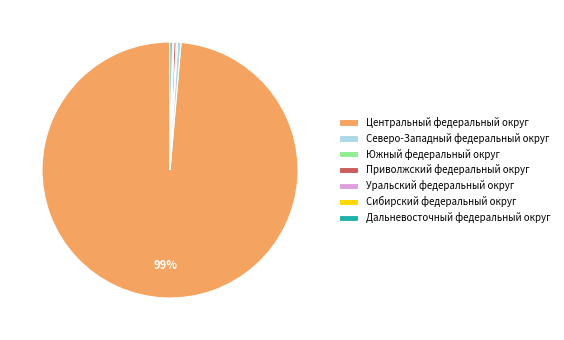

True or false: Центральный федеральный округ accounts for 99% of the total.

True